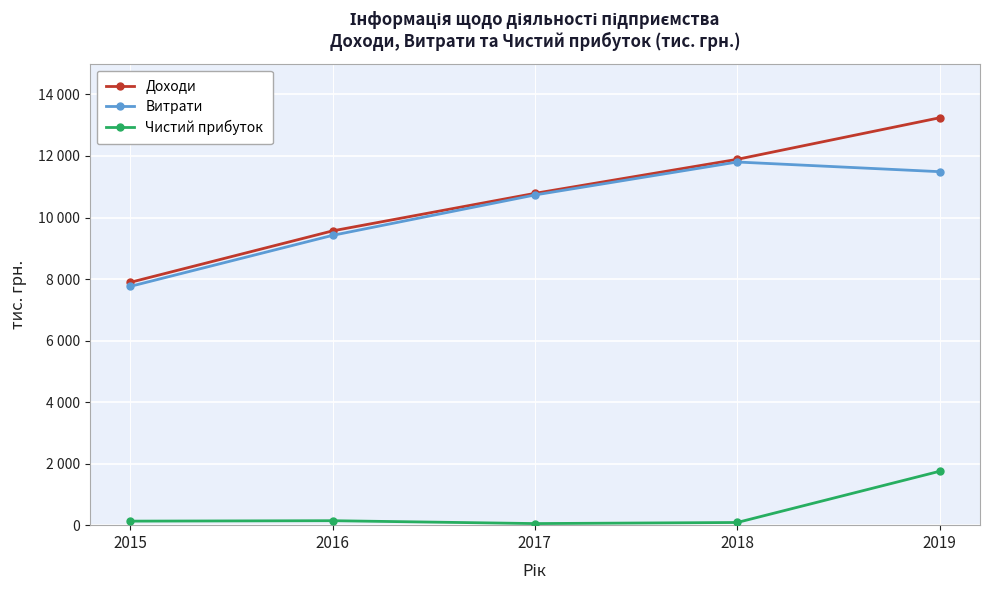

Is this an area chart (filled region under the line)?

No